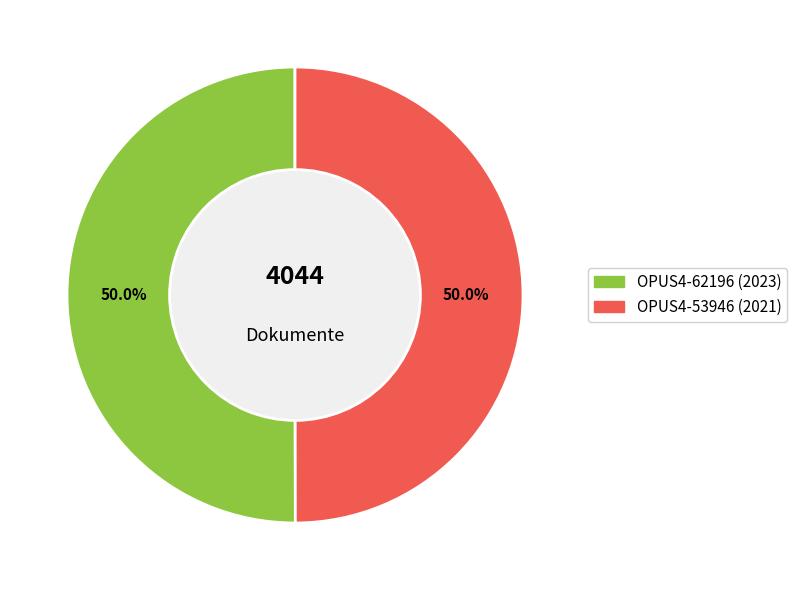

Is the sum of OPUS4-53946 and OPUS4-62196 greater than half?

Yes